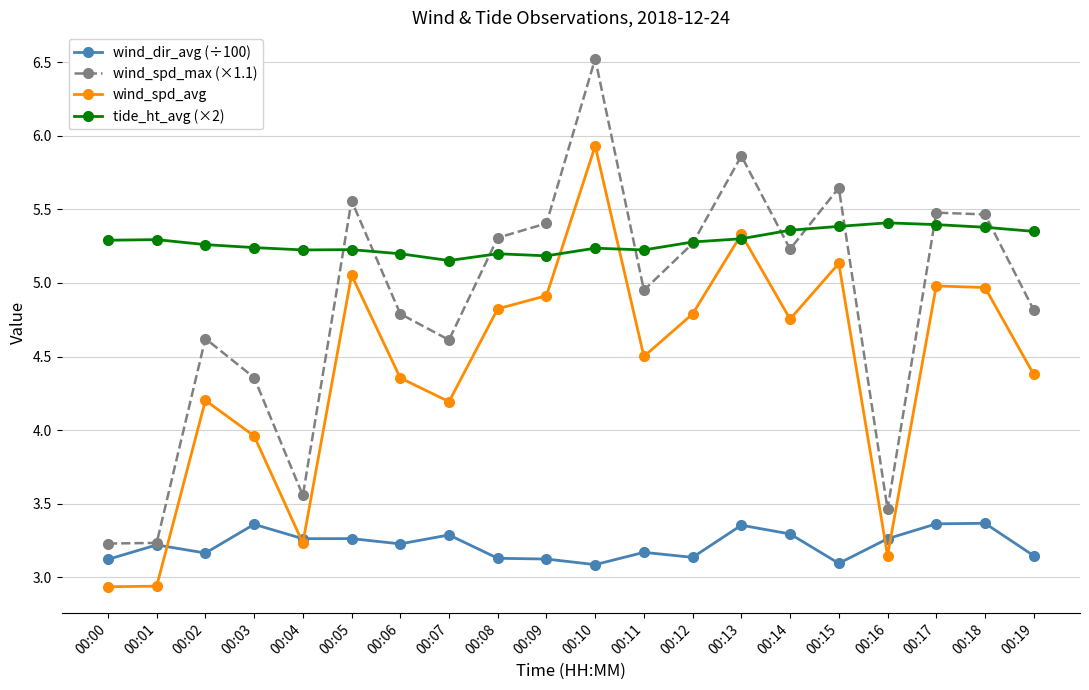

What is the difference between the wind_dir_avg (÷100) values at 00:10 and 00:18?

0.3